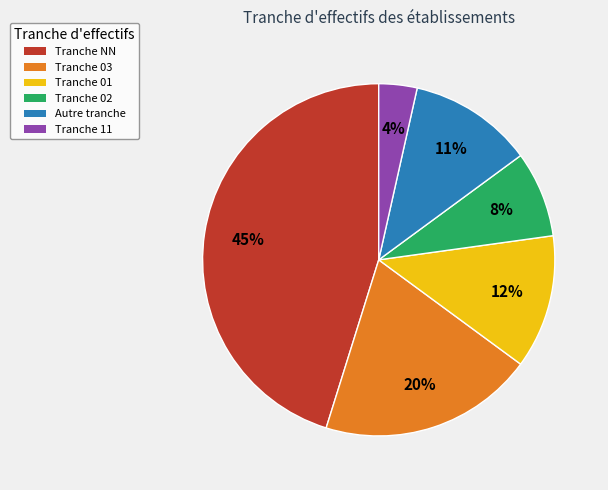

To the nearest percent, what is the average slice percentage?

17%